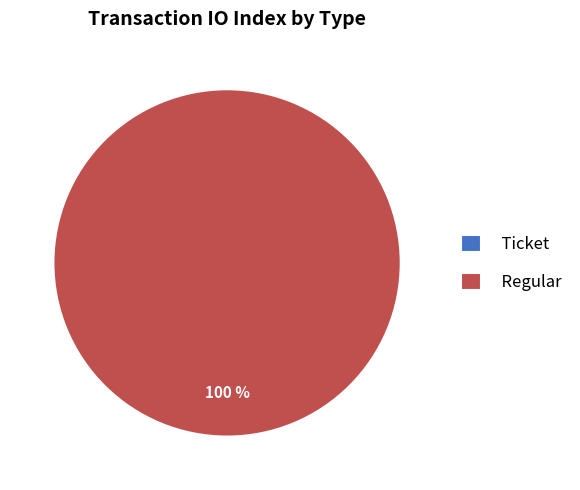

Between Ticket and Regular, which is larger?

Regular